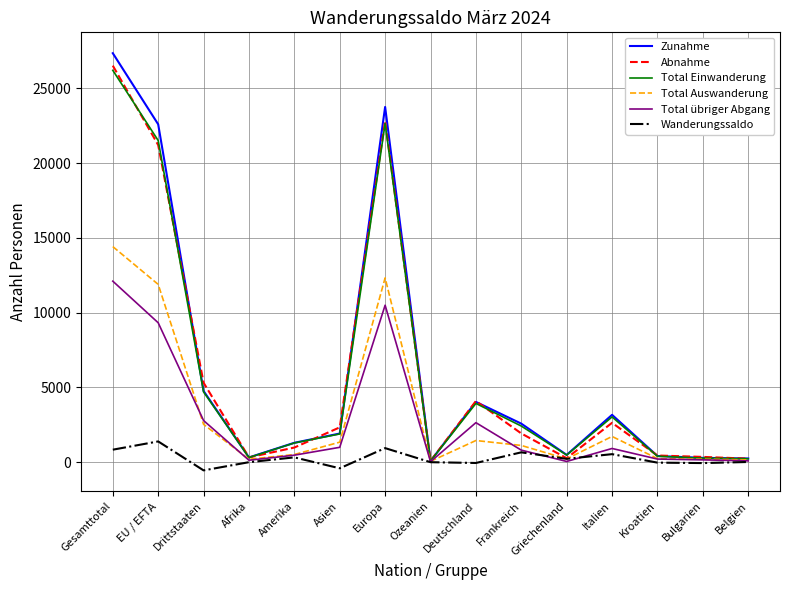

Where is the first local maximum for Total Auswanderung?

Europa